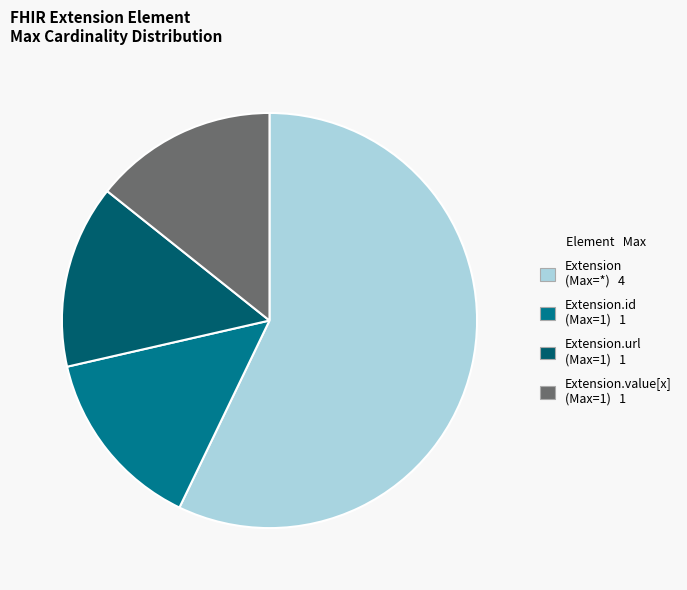

How many segments does this pie chart have?

4